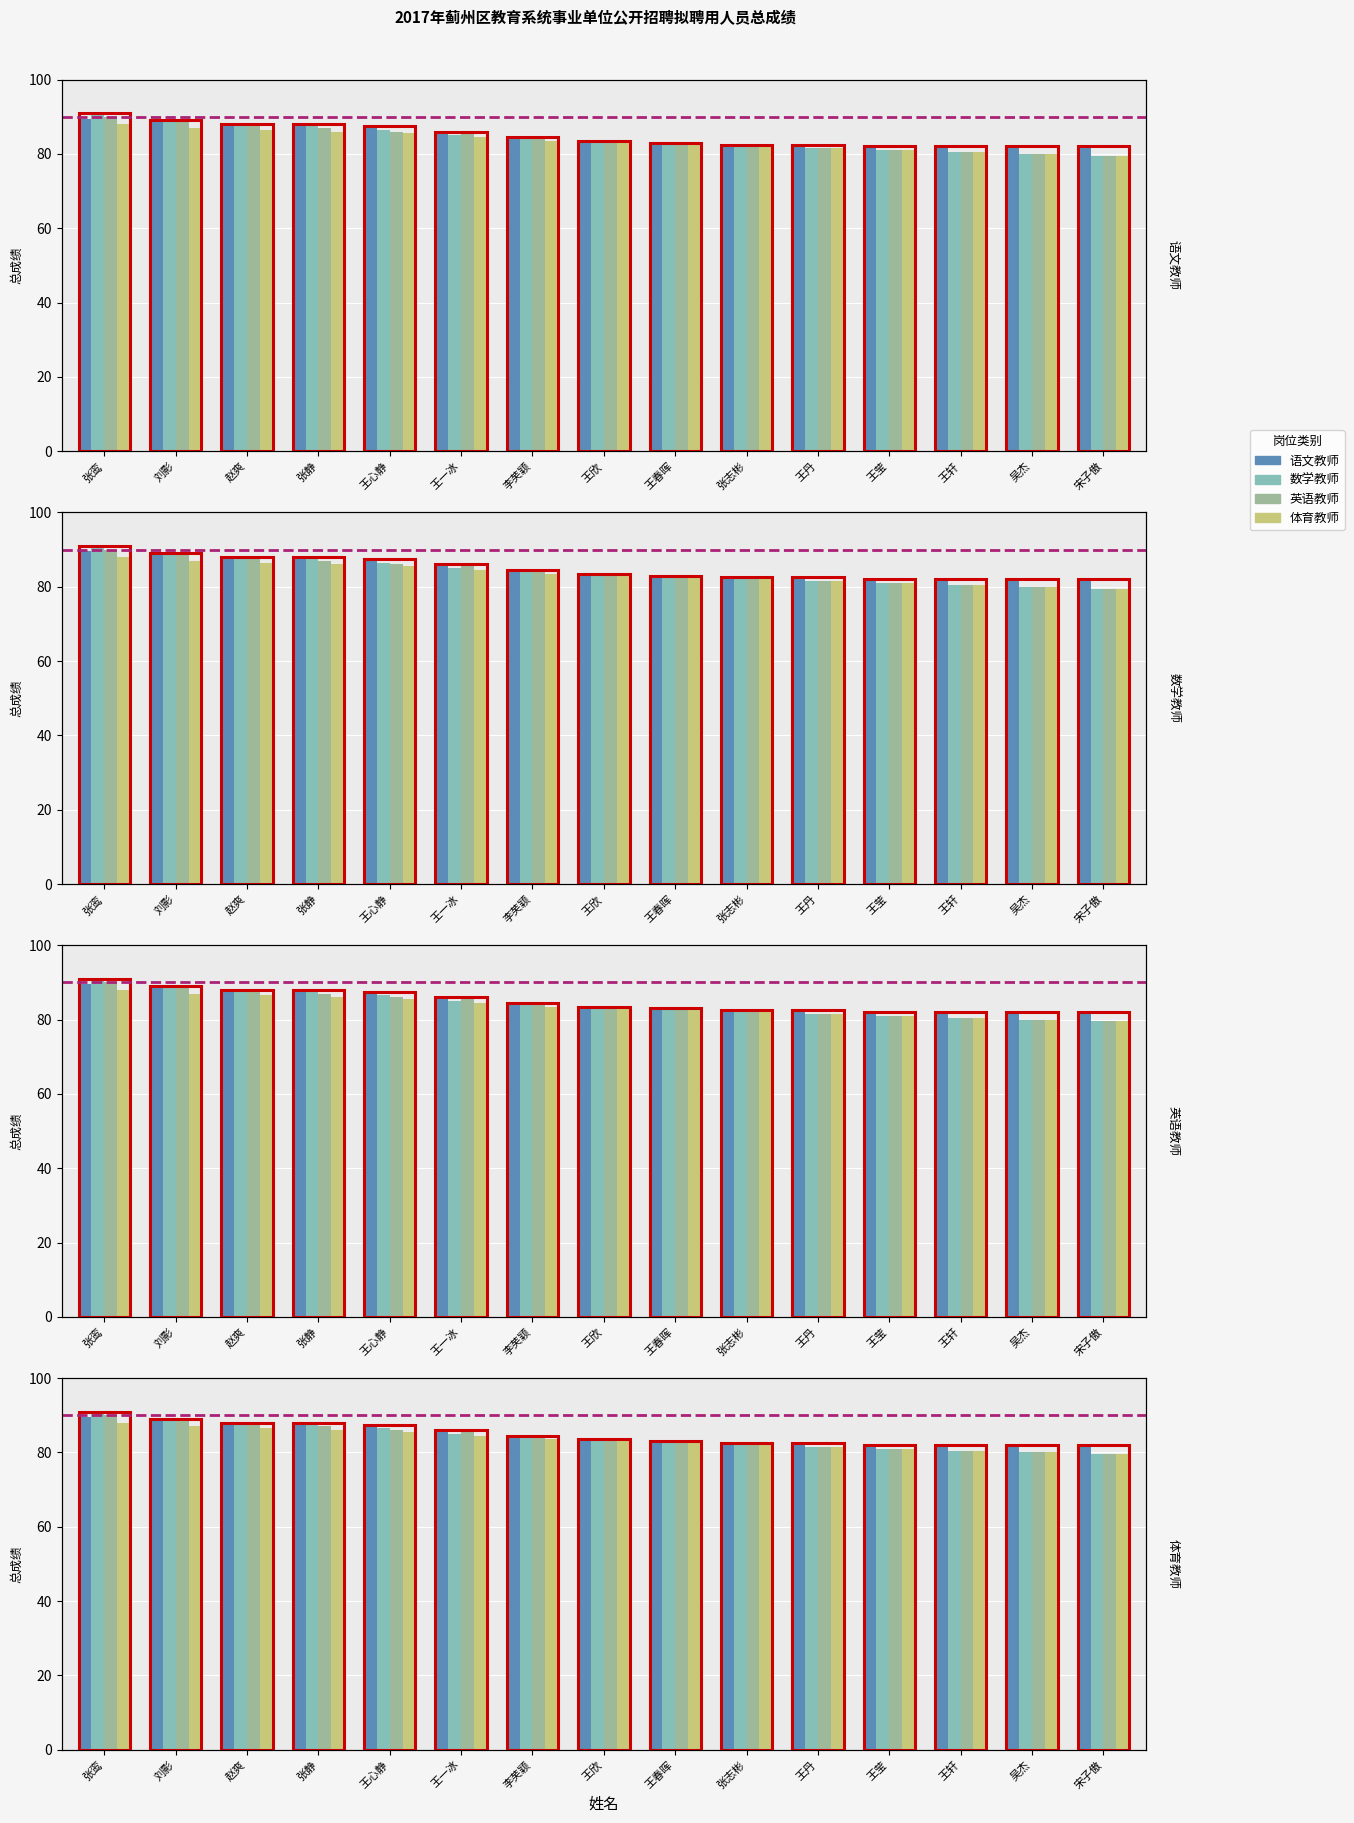

Reading left to right, extract all data points from this chart.

语文教师: 89.5	88.5	88.0	88.0	87.5	86.0	84.0	83.0	83.0	82.5	82.5	82.0	82.0	82.0	82.0
数学教师: 91.0	89.0	88.0	87.5	86.5	85.0	84.5	83.5	83.0	82.0	81.5	81.0	80.5	80.0	79.5
英语教师: 90.0	88.5	87.5	87.0	86.0	85.5	84.0	83.0	82.5	82.0	81.5	81.0	80.5	80.0	79.5
体育教师: 88.0	87.0	86.5	86.0	85.5	84.5	83.5	83.0	82.5	82.0	81.5	81.0	80.5	80.0	79.5